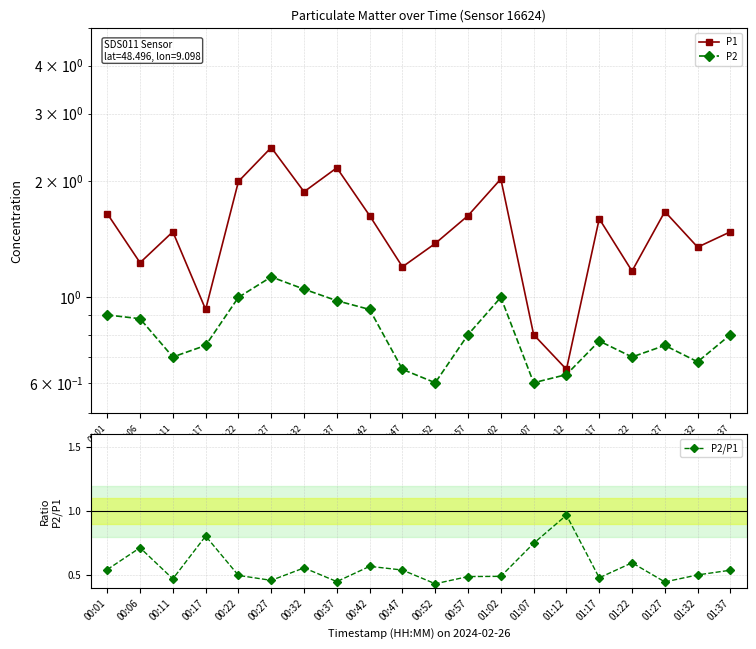

Is it true that P1 equals 1.2 at 00:47?

True